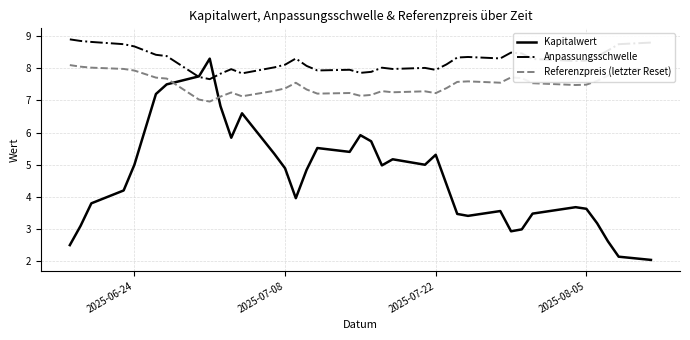

True or false: Anpassungsschwelle and Referenzpreis (letzter Reset) cross at least once.

False